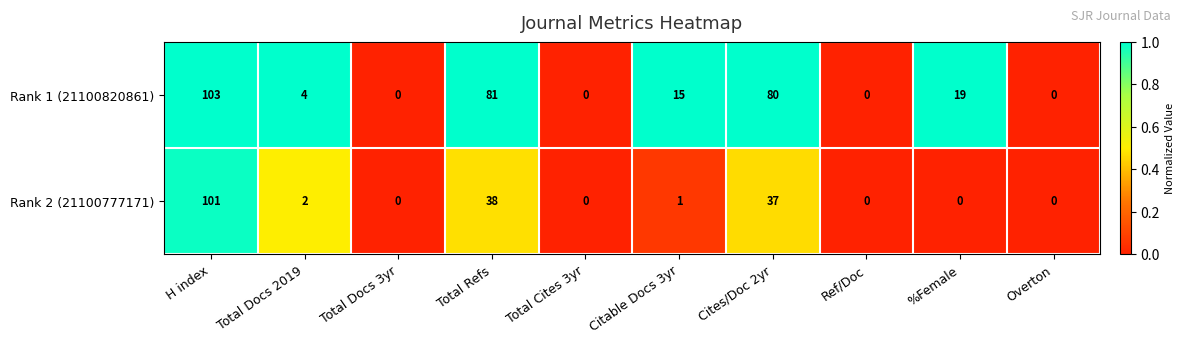

Which series has the largest range (max minus min)?

Rank 1 (21100820861)